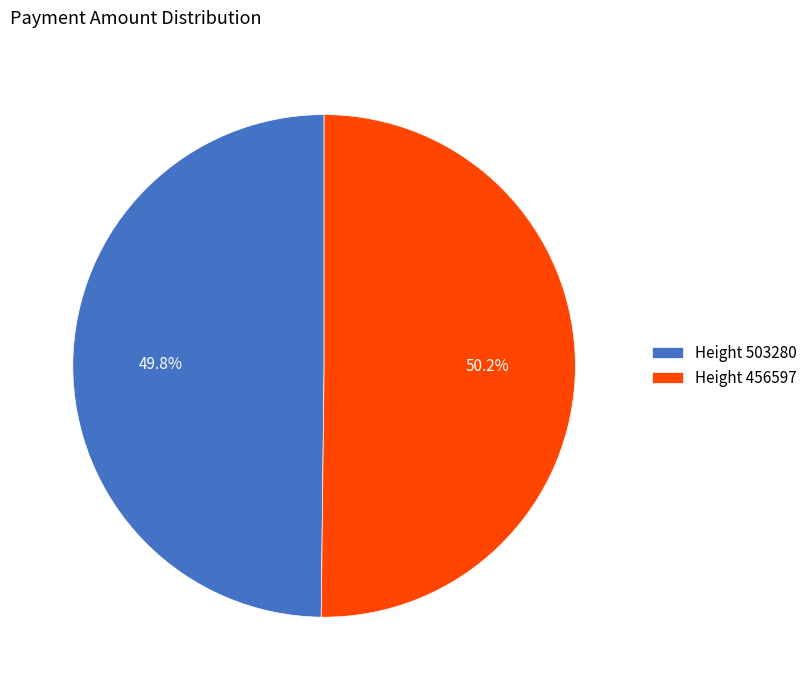

Is there any slice that represents more than half of the pie?

Yes